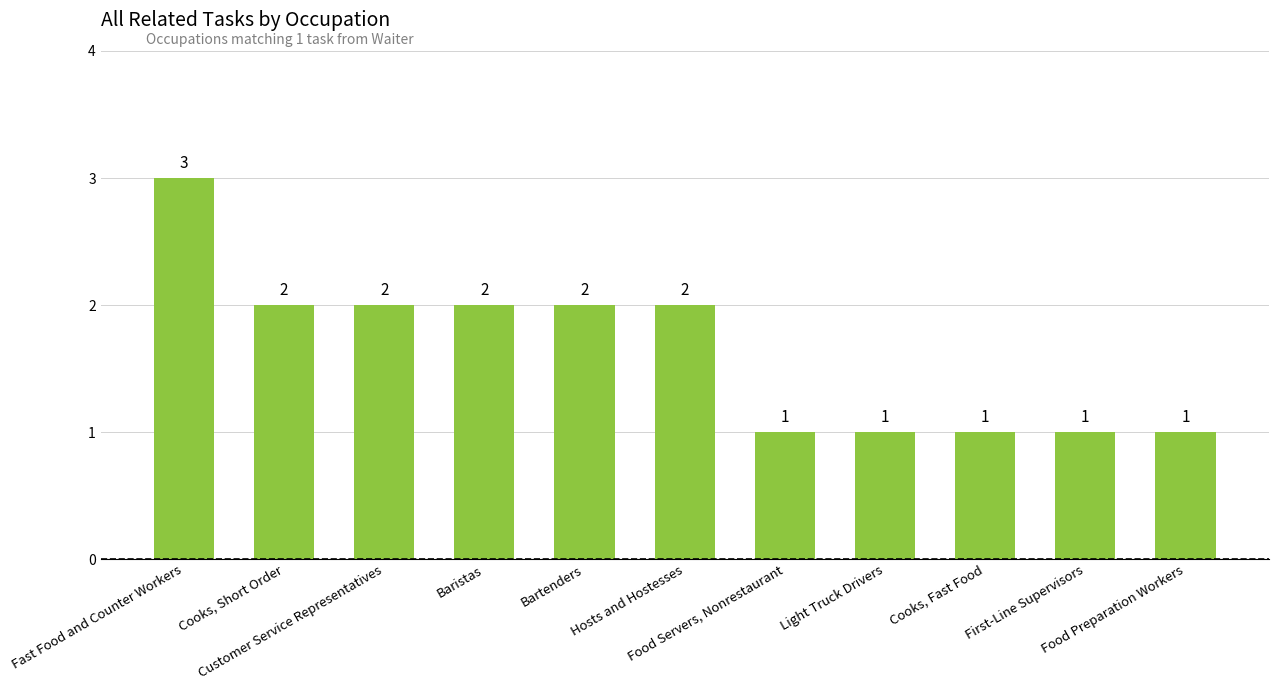

The value at Light Truck Drivers is 1. True or false?

True